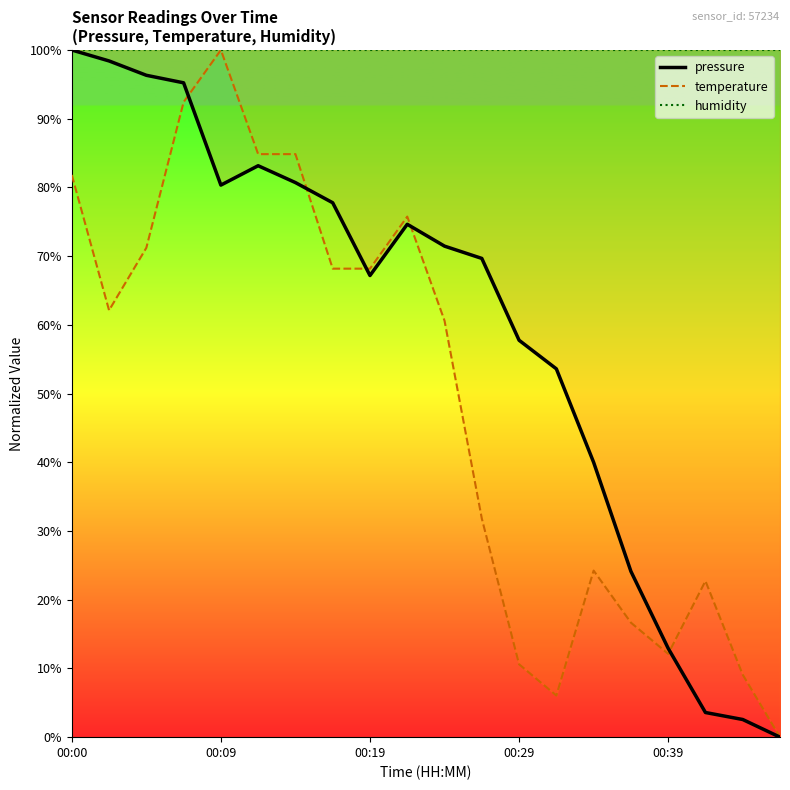

What position from the left is 11?

12